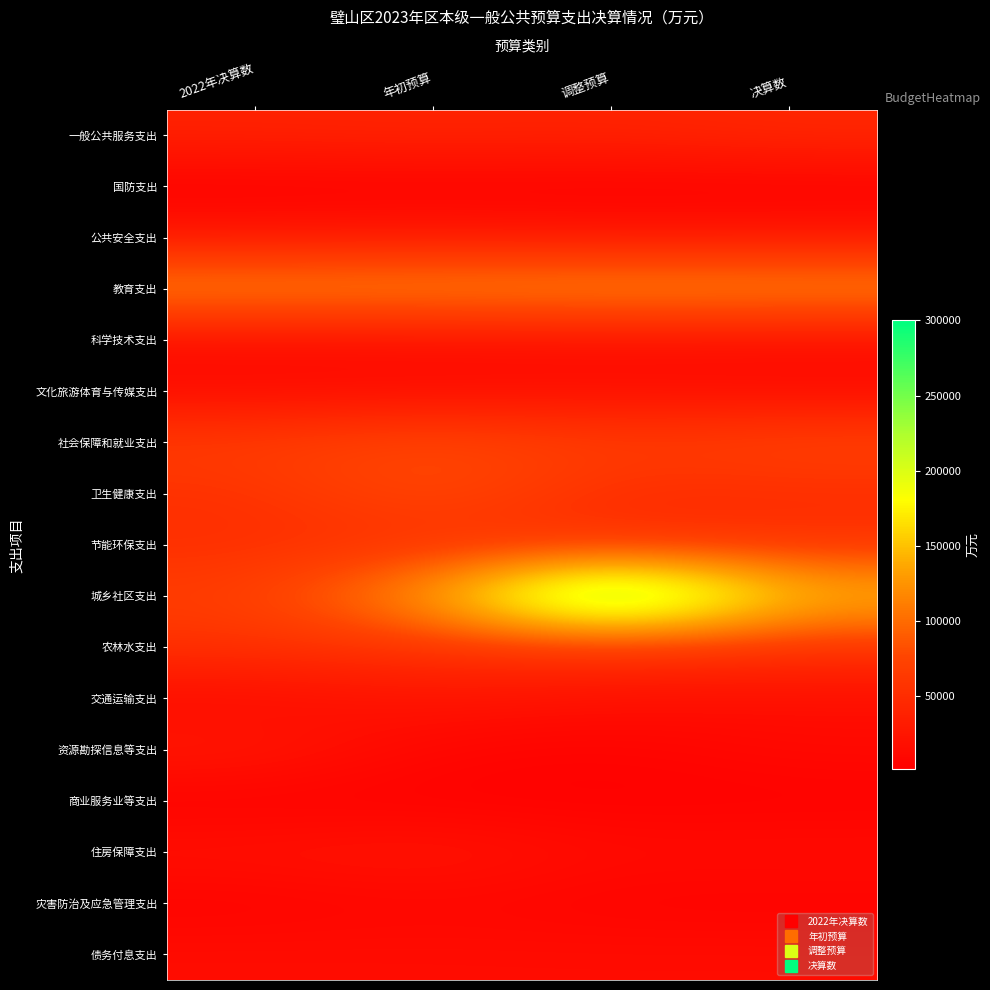

At how many categories does at least one series exceed 96279?

4